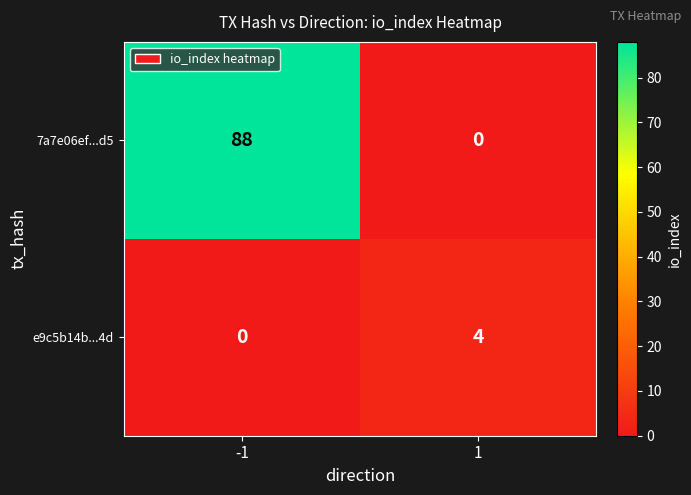

Is it true that e9c5b14b...4d equals 4 at 1?

True